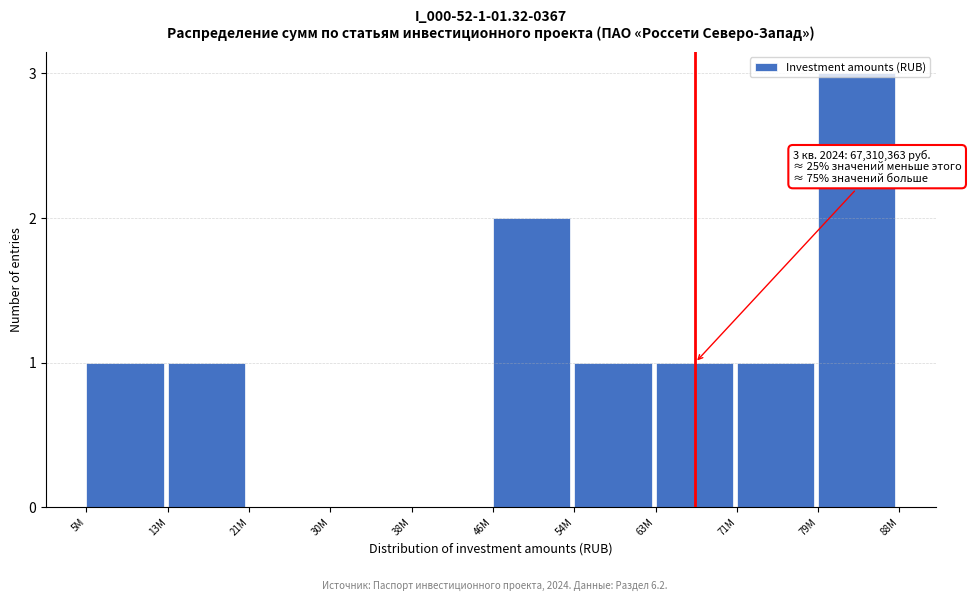

Which category has the highest value across all series?

79M